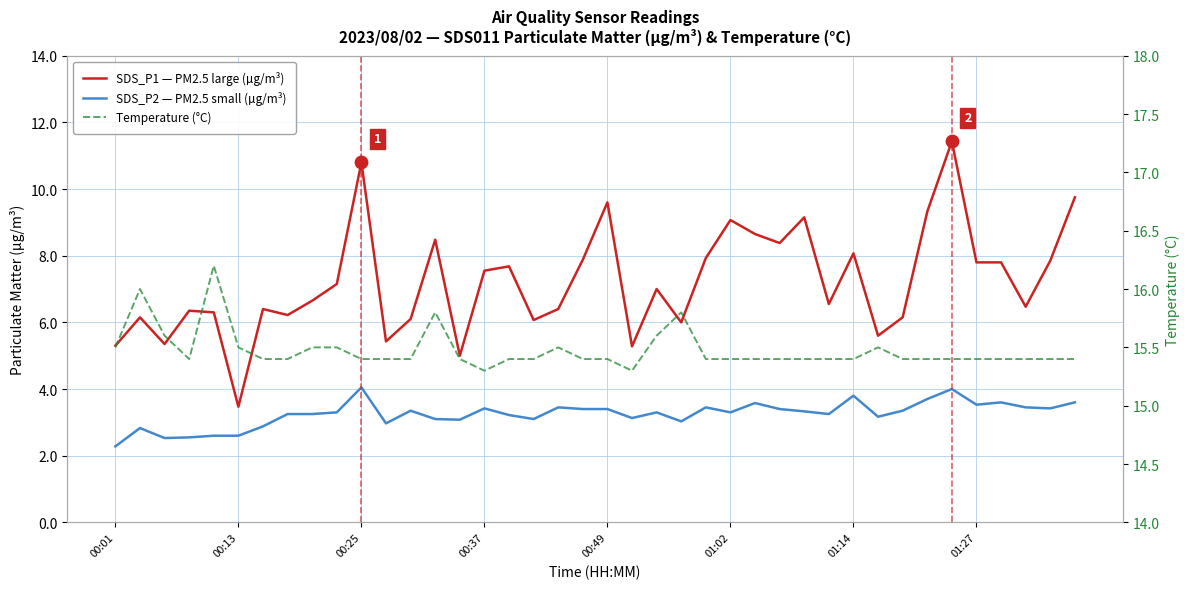

What are all the series names shown in the legend?

SDS_P1 — PM2.5 large (µg/m³), SDS_P2 — PM2.5 small (µg/m³), Temperature (°C)